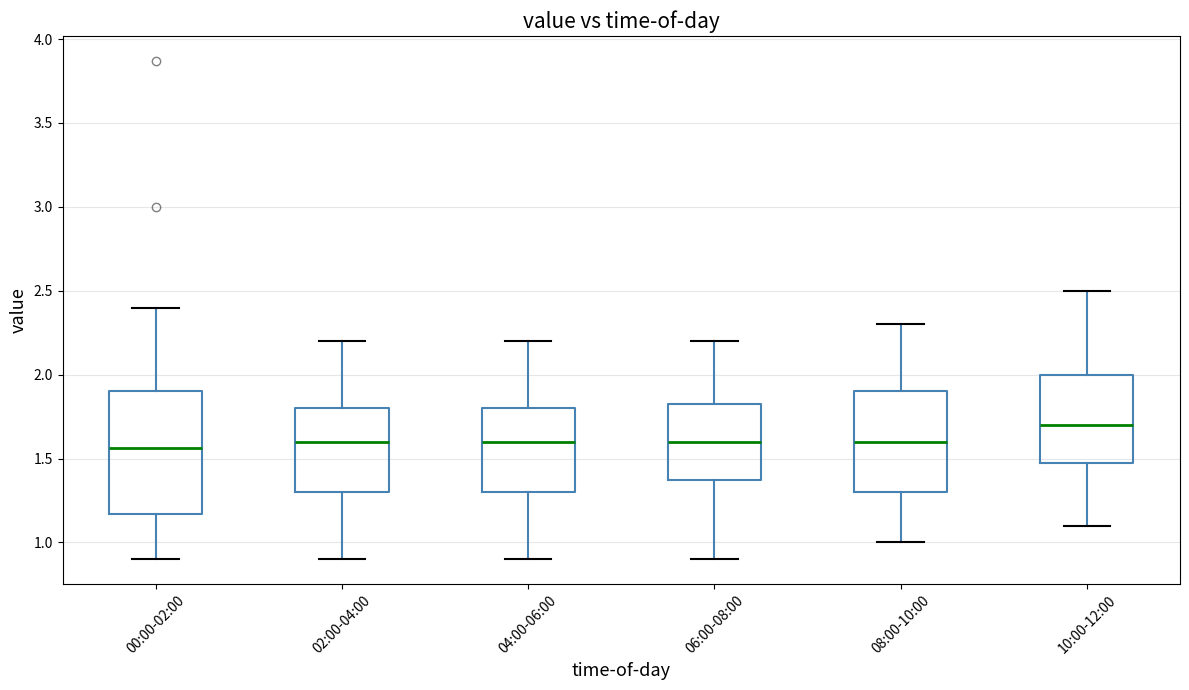

Comparing the boxes themselves (not the whiskers), which one is the tallest?

00:00-02:00